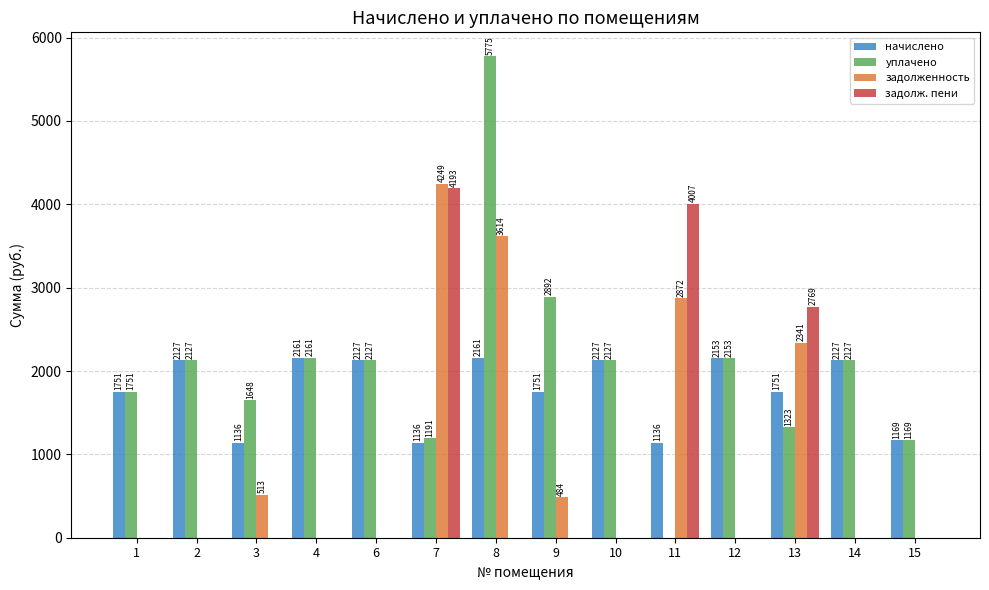

Where is задолж. пени nearest to the value 2096?

13